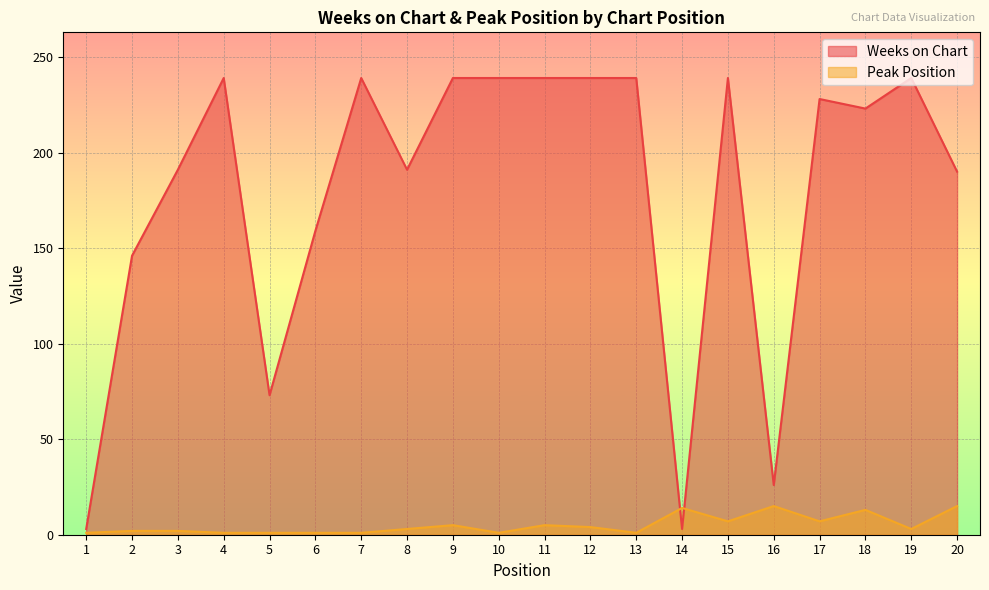

Which series changed the most between 10 and 19?

Peak Position